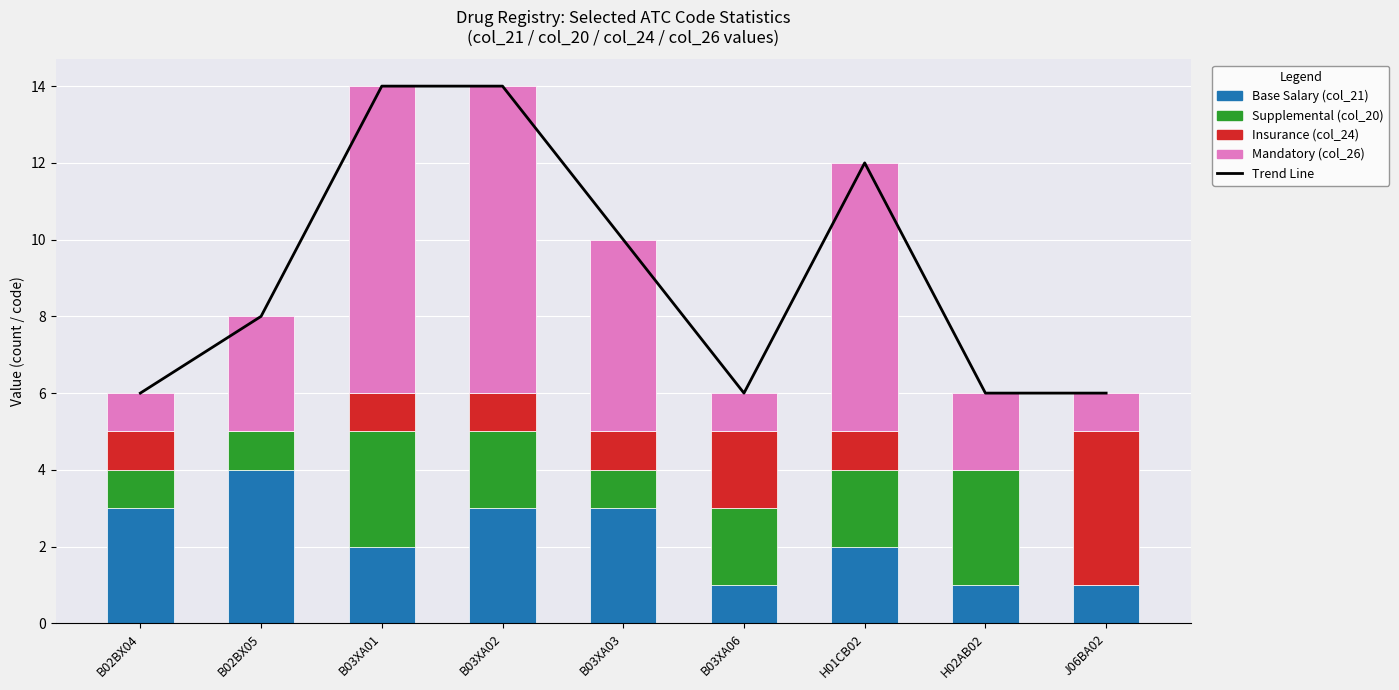

At which label does Supplemental (col_20) reach its minimum?

J06BA02